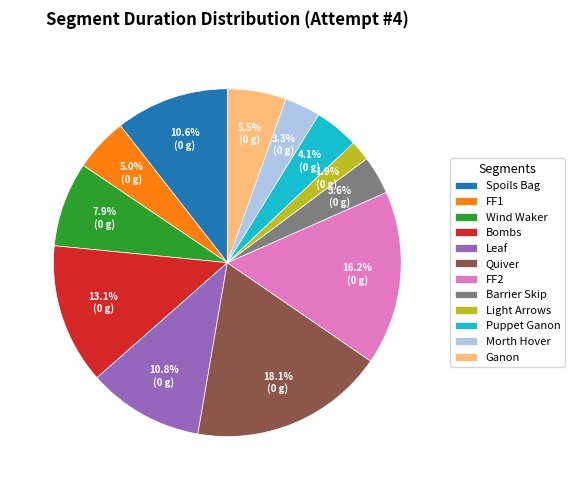

Is there a majority slice in this chart?

No